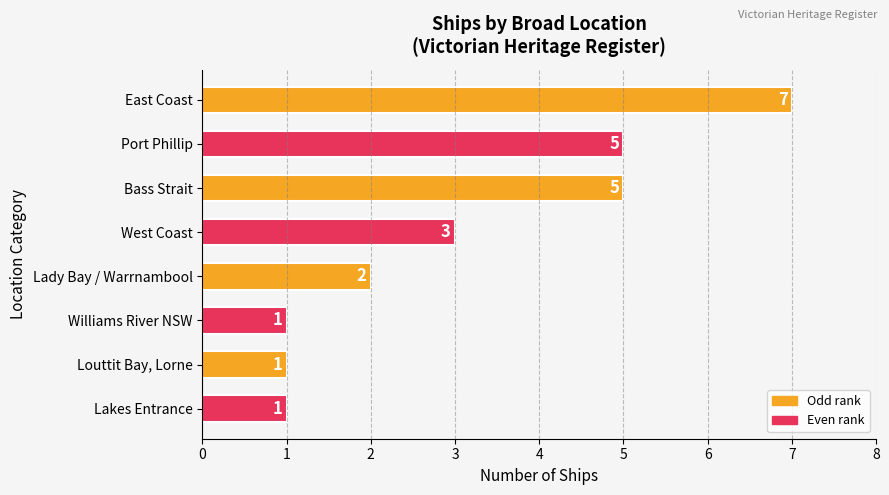

The value at Lady Bay / Warrnambool is 2. True or false?

True